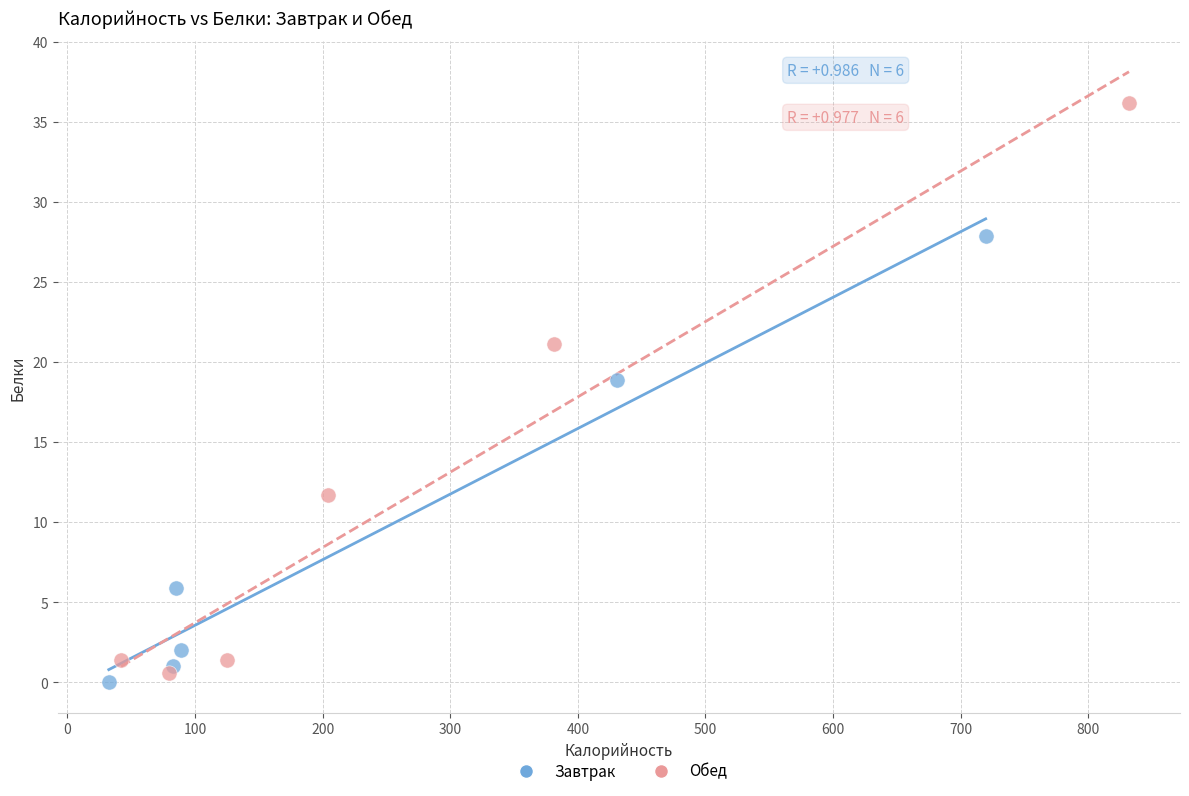

Which series has the largest Y range (max minus min)?

Обед